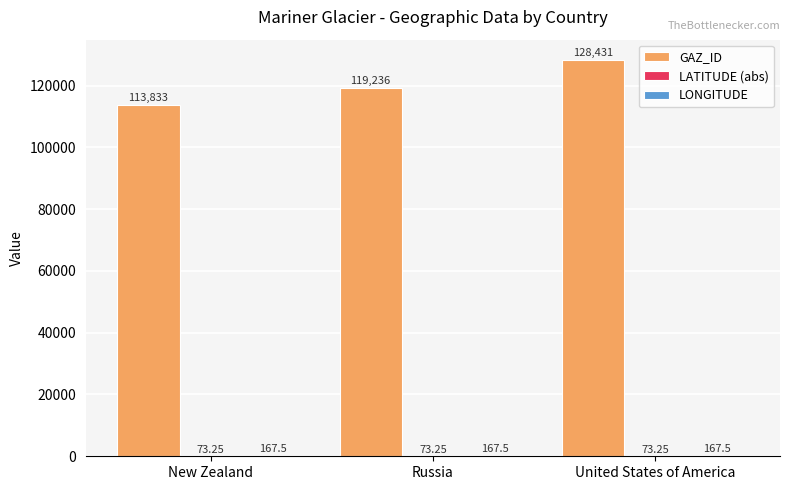

Which series changed the most between New Zealand and United States of America?

GAZ_ID